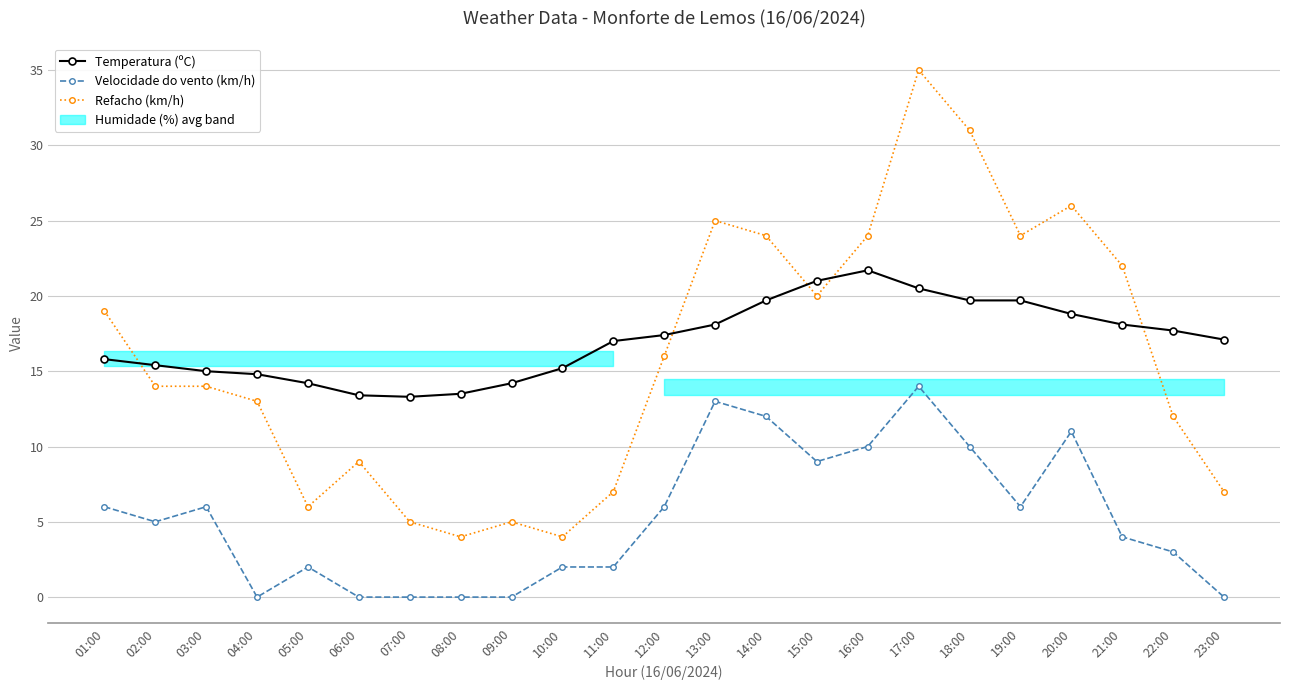

What is the sum of the Refacho (km/h) values at 05:00 and 04:00?

19.0